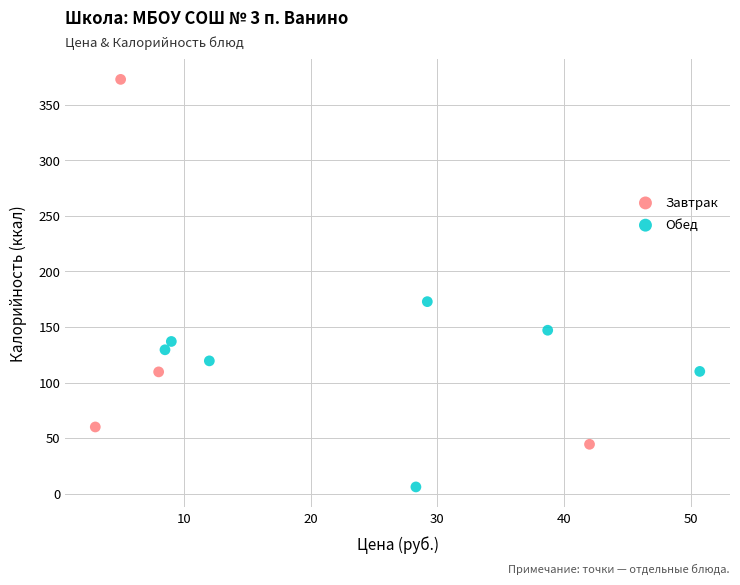

Which series has the widest spread of Y values?

Завтрак